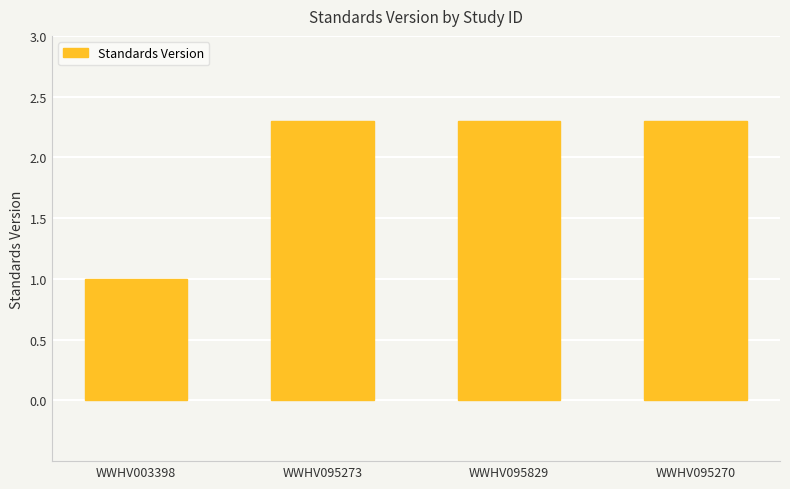

What is the sum of all values?

7.9